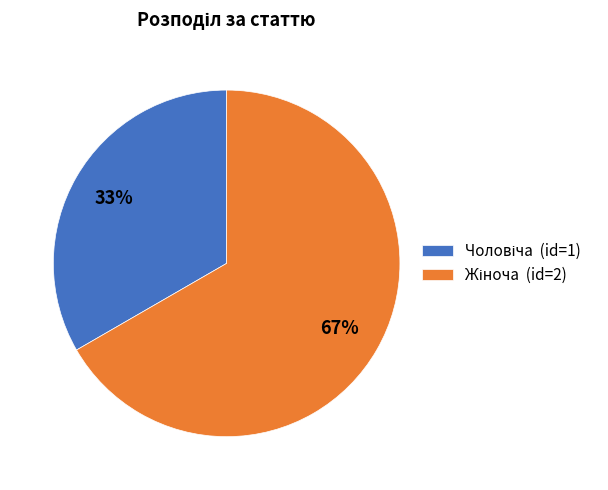

To the nearest percent, what is the average slice percentage?

50%